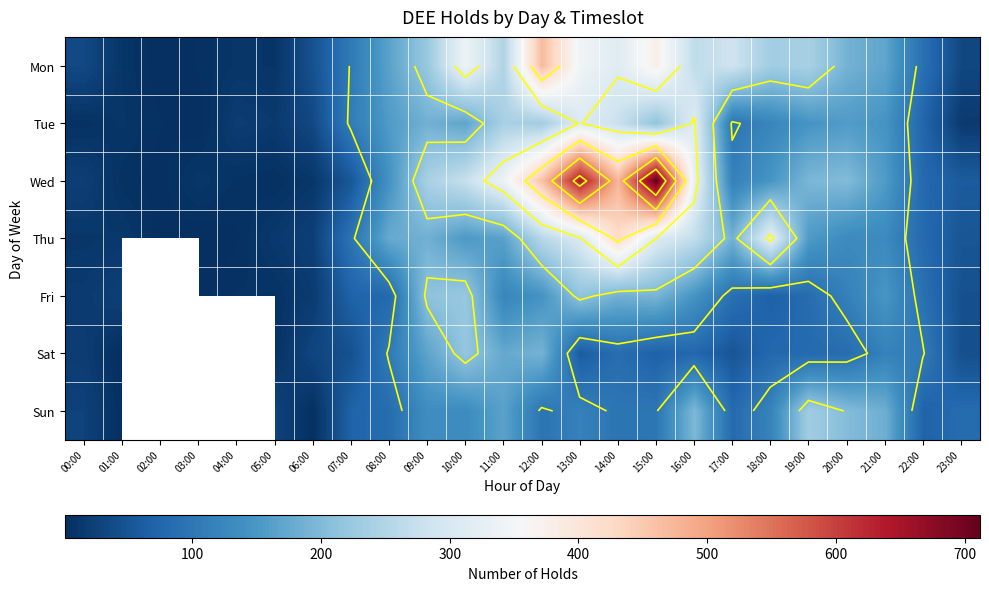

Where does the Mon series first go above 188?

09:00